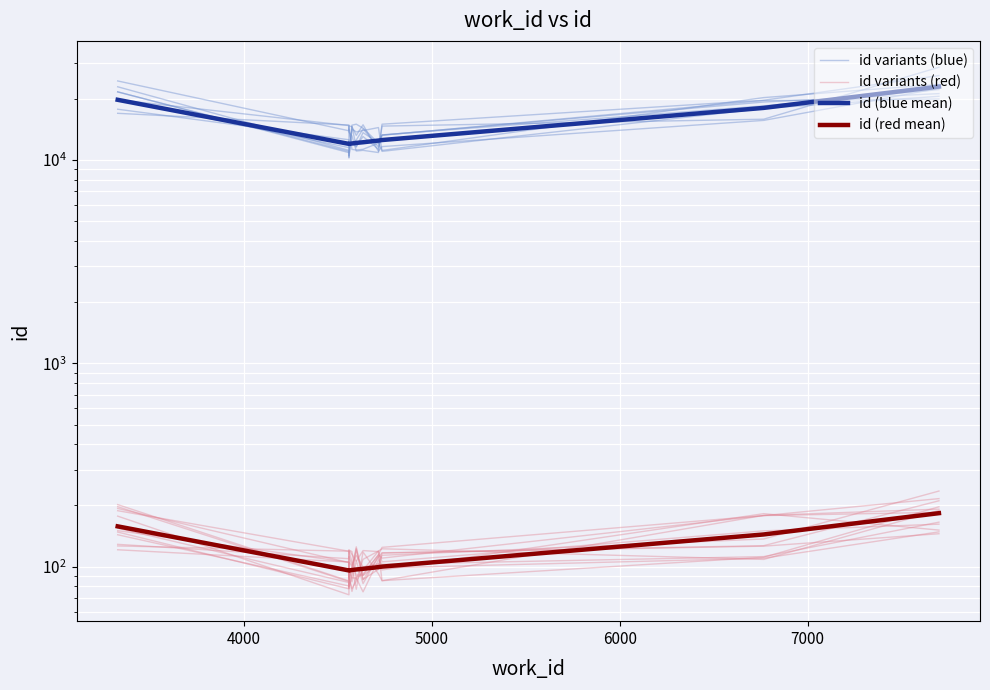

How many values in the id variants (blue) series exceed 14740?

5